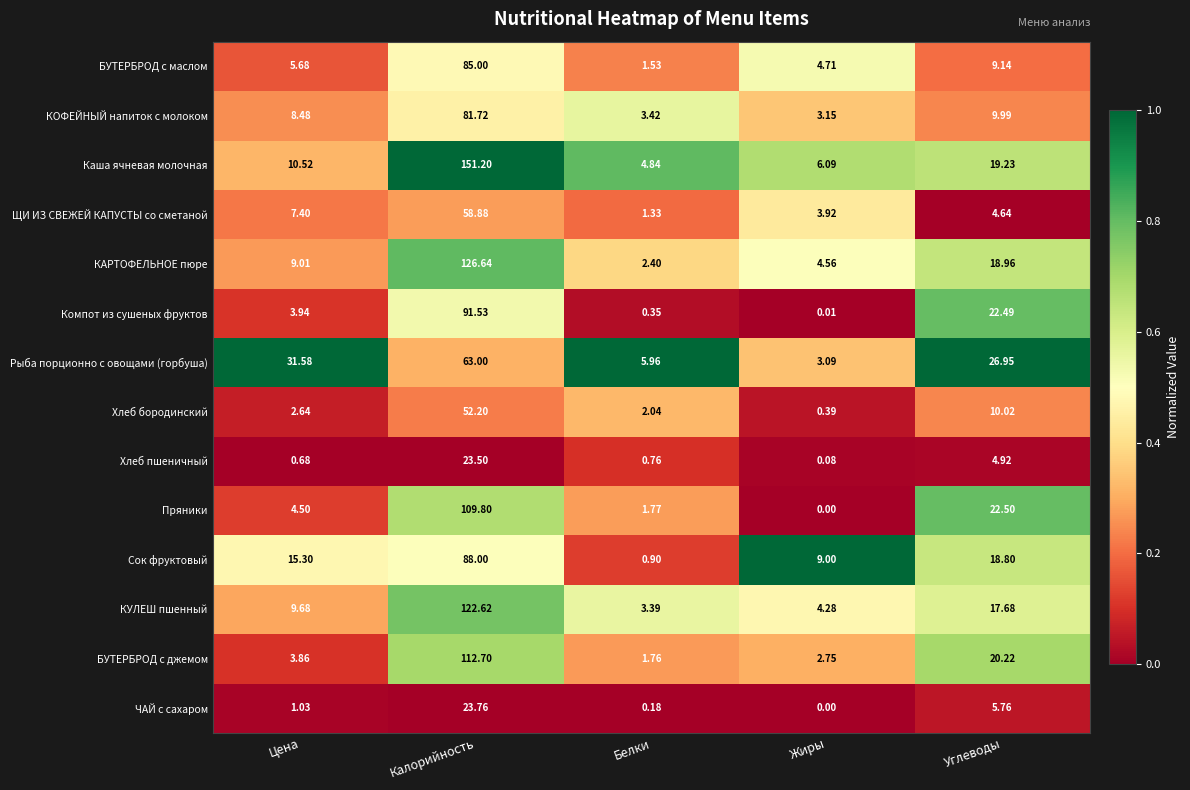

Which series has the widest spread of values?

Каша ячневая молочная